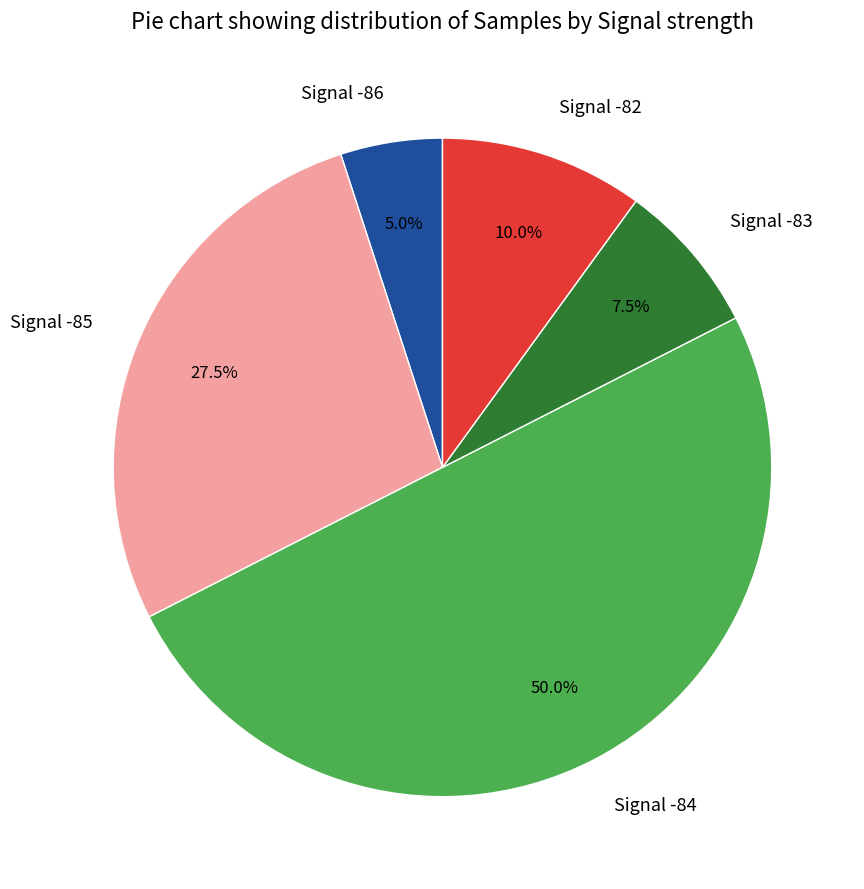

What is the smallest slice in the pie chart?

Signal -86